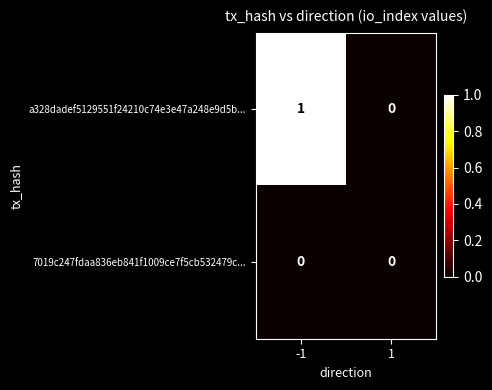

What is the difference between the highest and lowest values at -1?

1